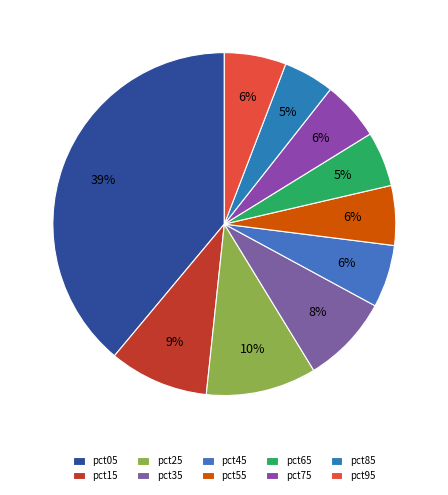

Does any single category account for the majority?

No